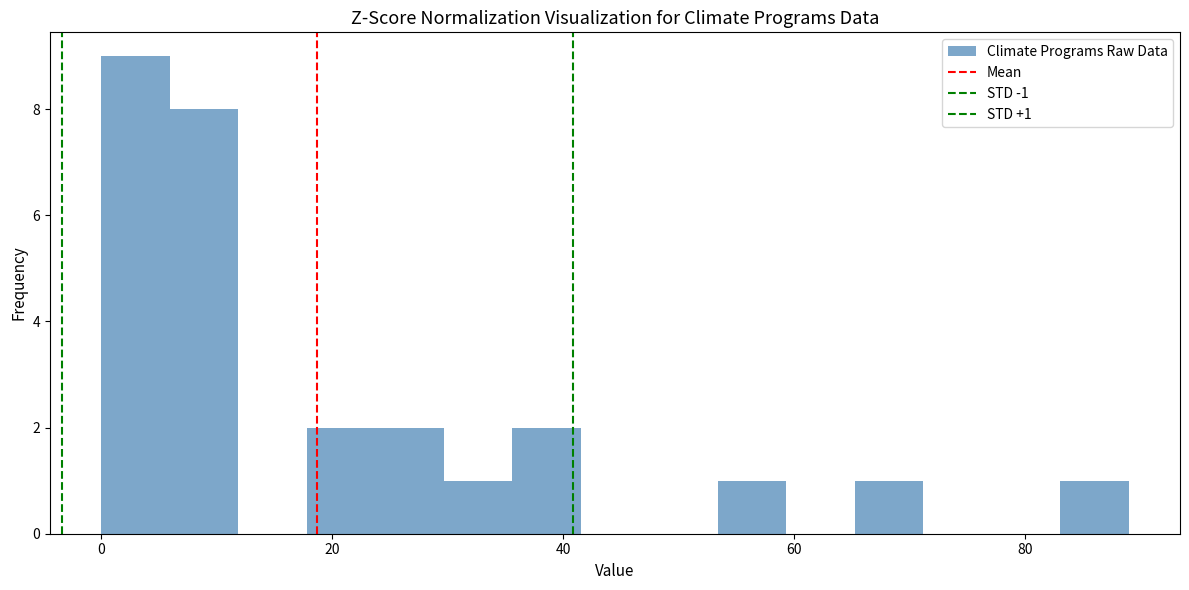

Read against the x-axis, roughly where is the centre of the tallest bar?

2